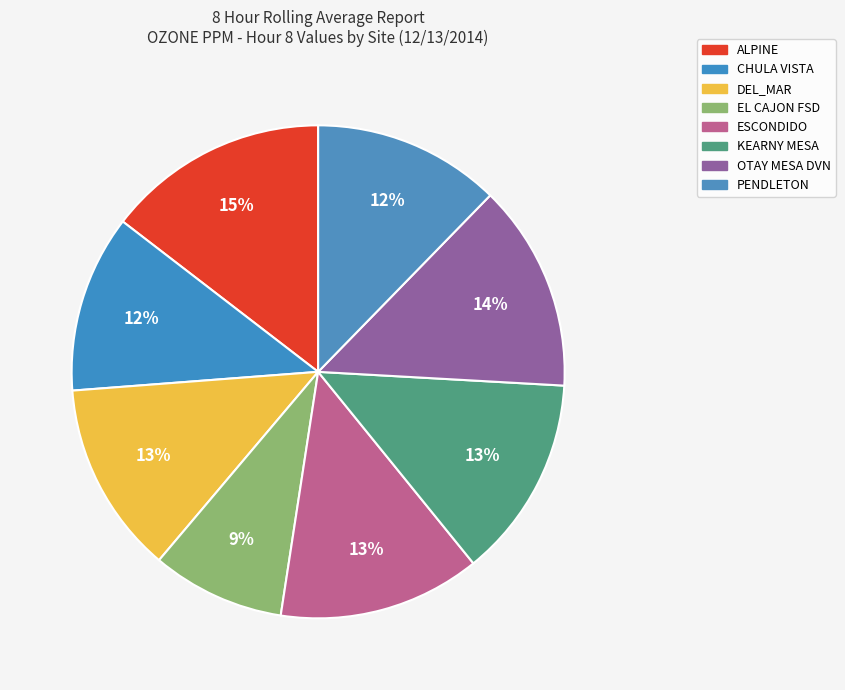

Rank the categories by value from lowest to highest.

EL CAJON FSD, CHULA VISTA, PENDLETON, DEL_MAR, ESCONDIDO, KEARNY MESA, OTAY MESA DVN, ALPINE